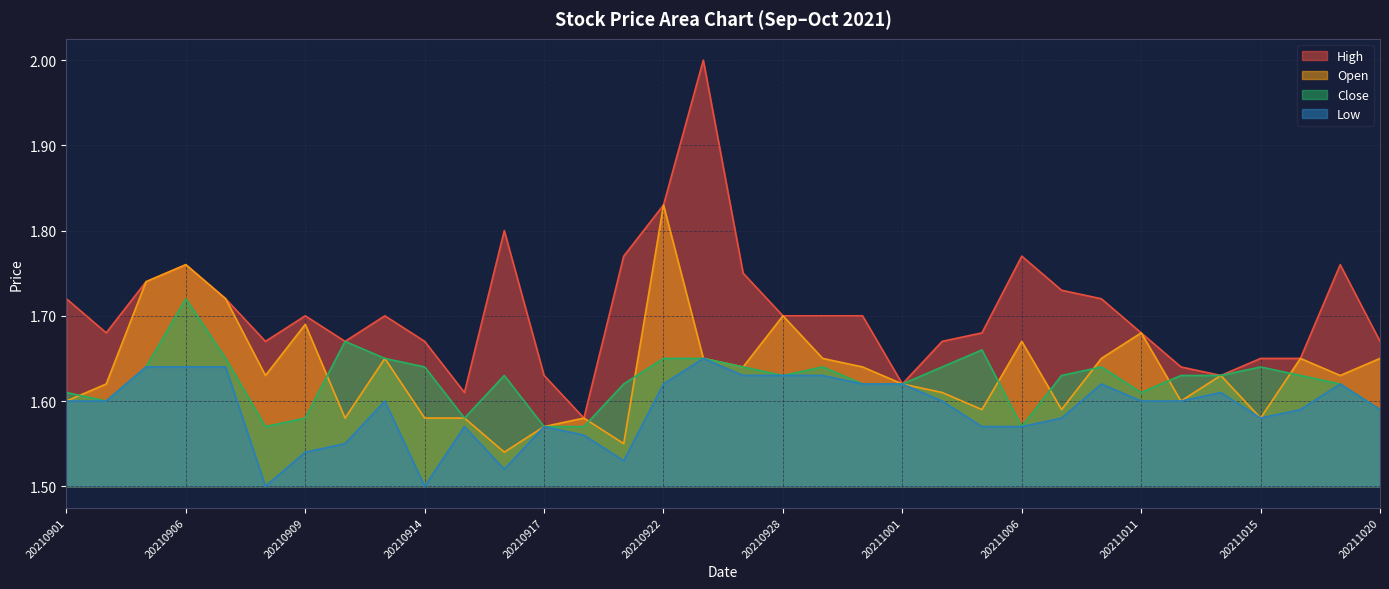

Between which two adjacent categories do Close and Open first intersect?

20210901 and 20210902